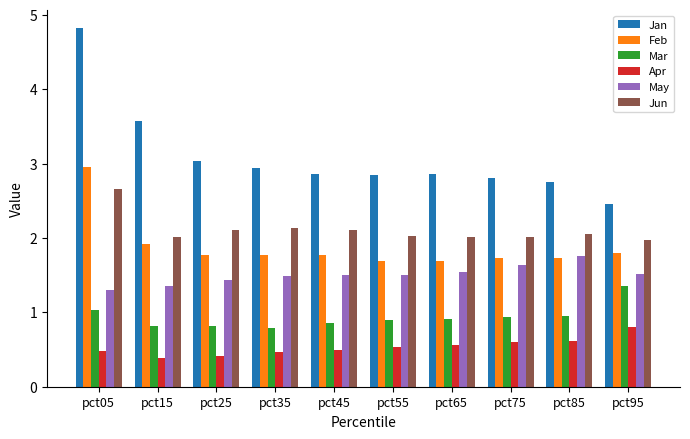

How many bars are there in each group?

6